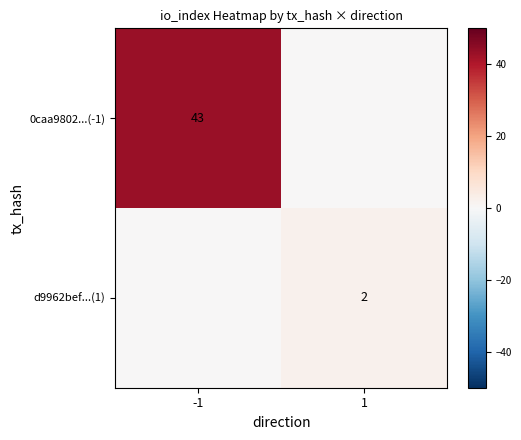

List the series in order of their peak value, lowest first.

d9962bef...(1), 0caa9802...(-1)